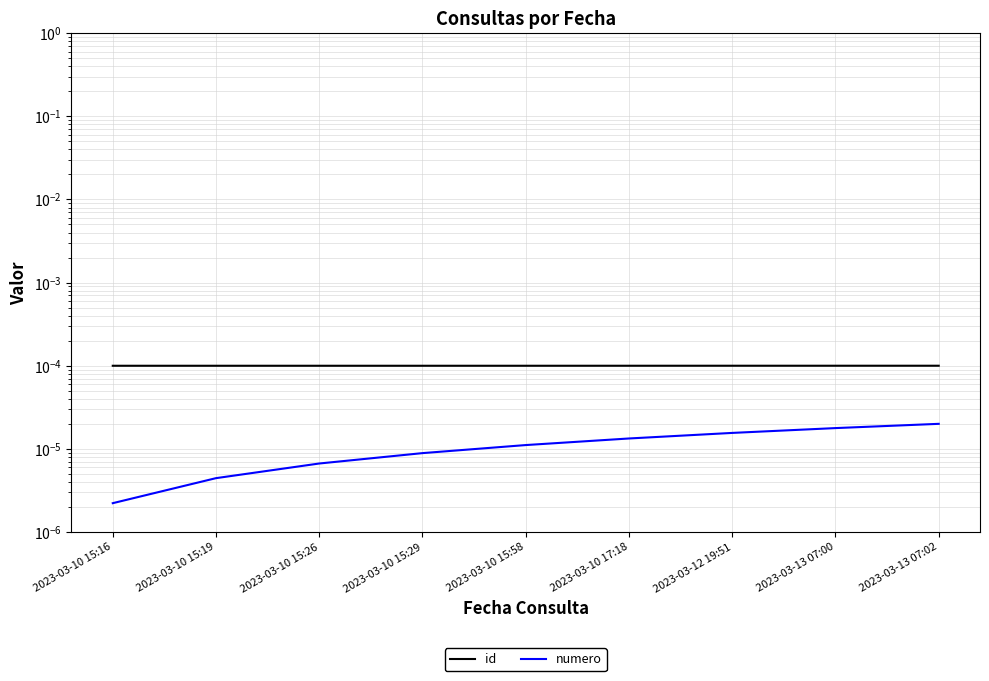

What position from the right is 2023-03-13 07:02?

1